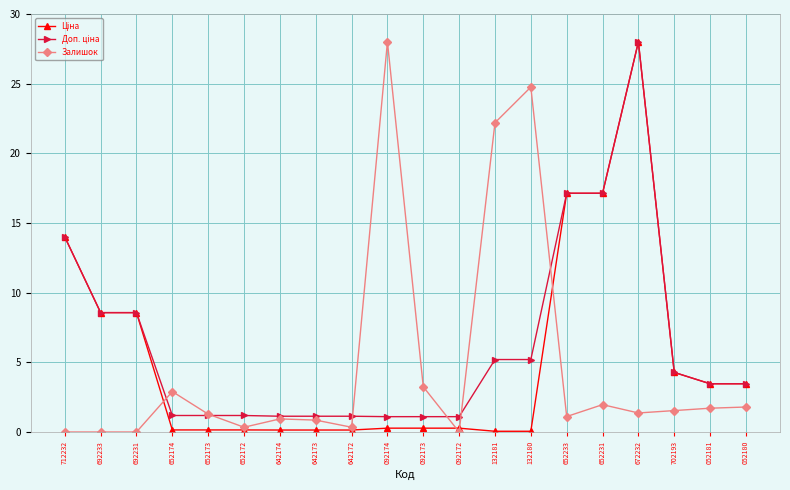

At which category is the sum across all series the highest?

672232